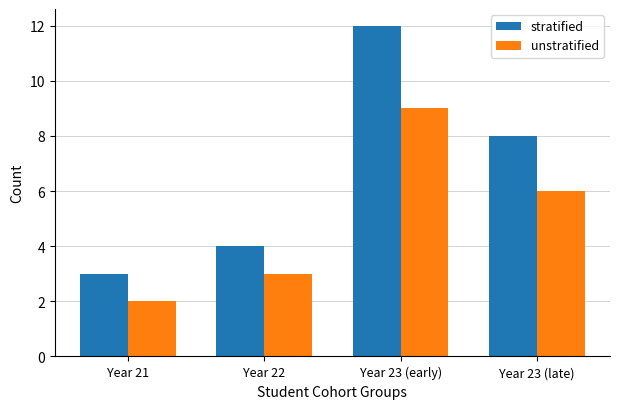

Where is stratified nearest to the value 7?

Year 23 (late)